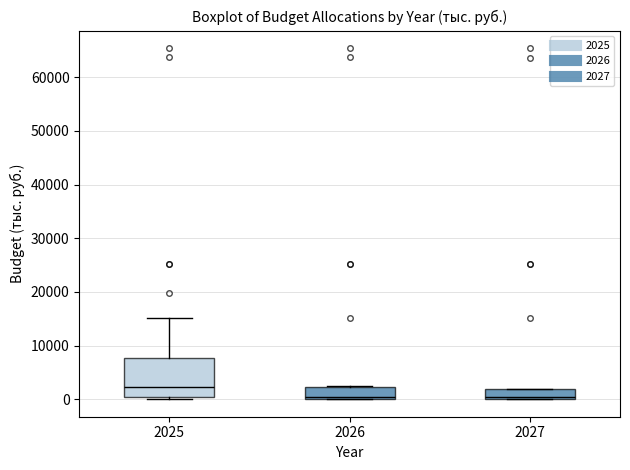

Where does the upper whisker of the box at x = 2025 end on the y-axis? The values are not printed on the chart, so give them approximately, as read against the axis.

15000